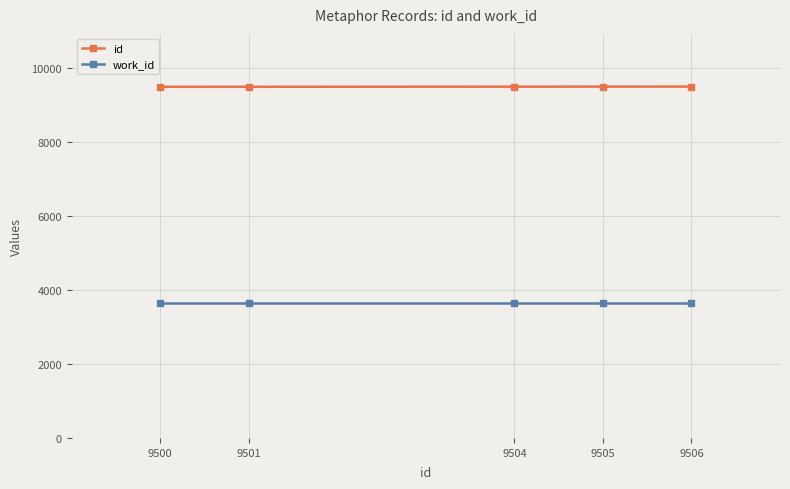

At 9505, list the series in order from smallest to largest.

work_id, id